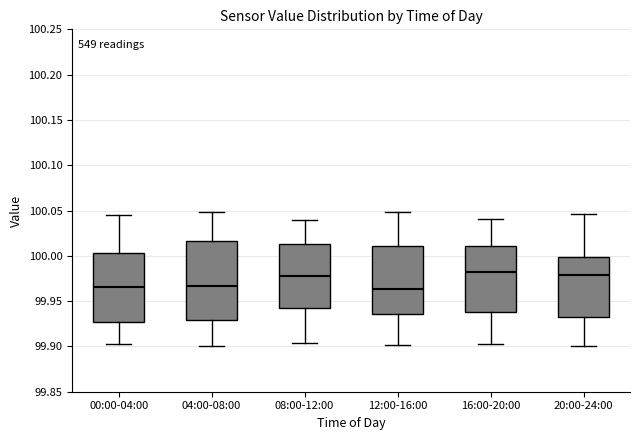

Which box is the tallest, from its lower edge to its upper edge?

04:00-08:00